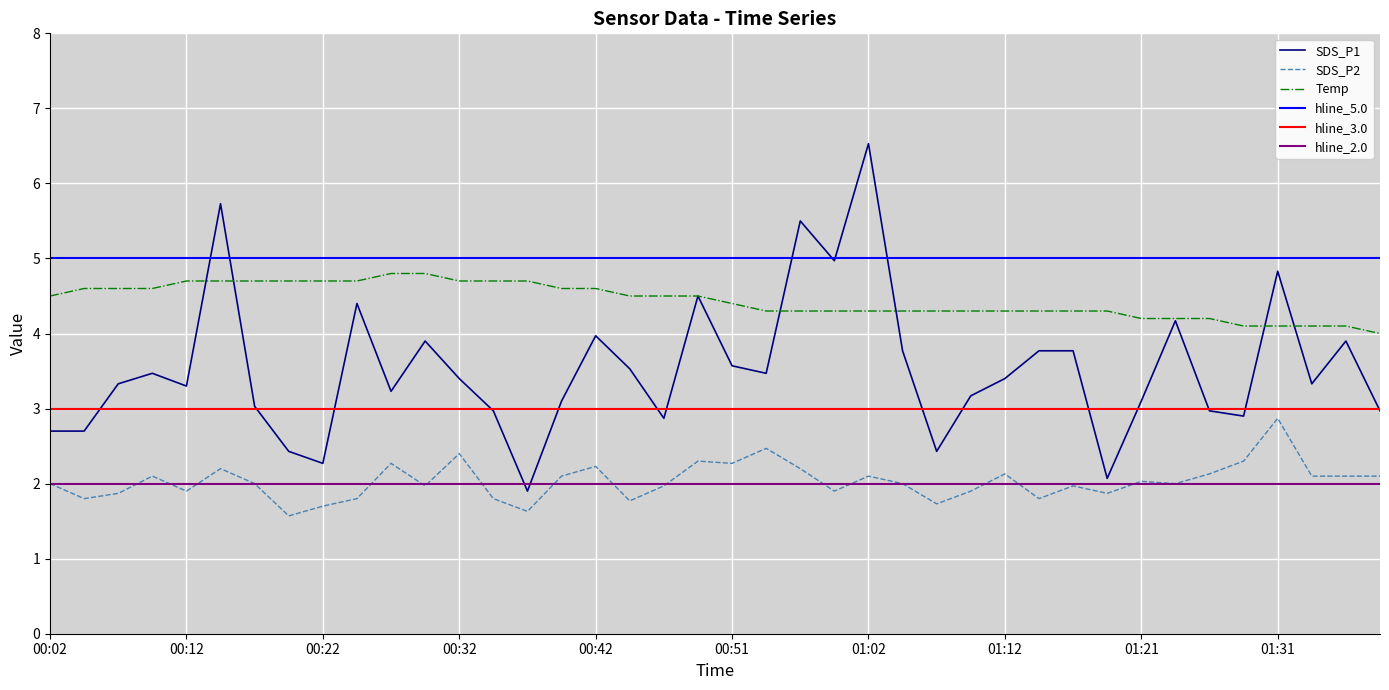

Which has a higher value, 01:36 or 00:56?

00:56